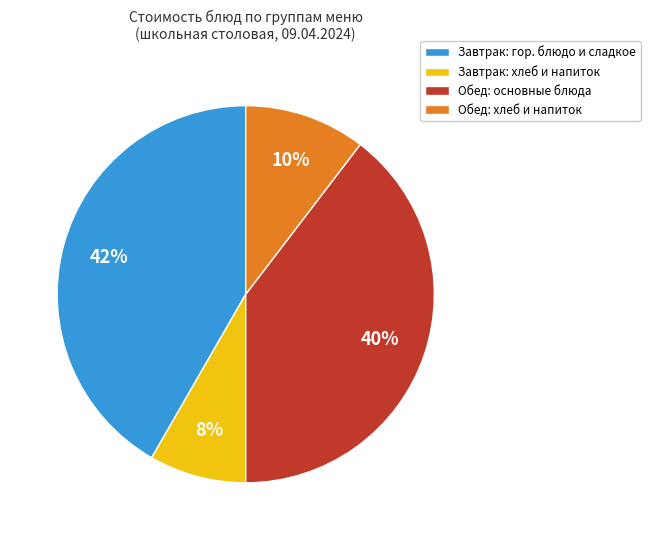

Combined, do Завтрак: хлеб и напиток and Обед: основные блюда account for over 50%?

No